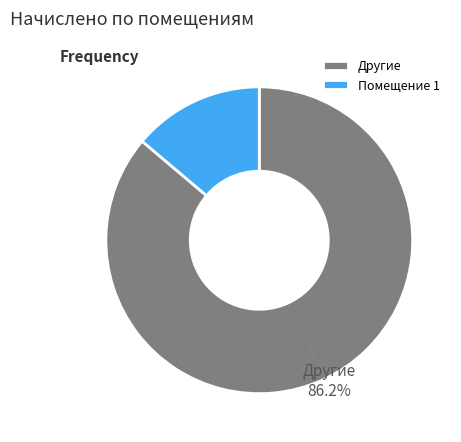

Is it true that 7 is 11% of the pie?

True